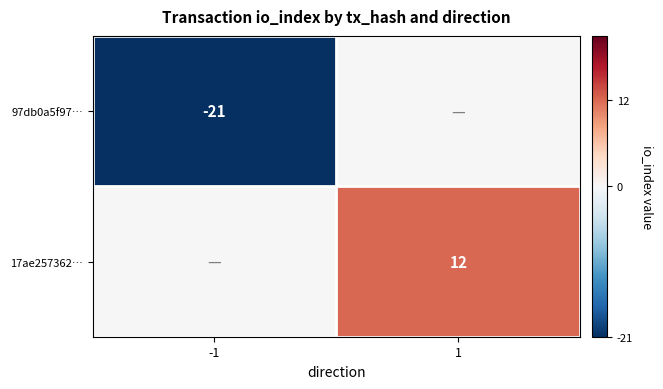

True or false: 97db0a5f97… has a value of -21 at -1.

True